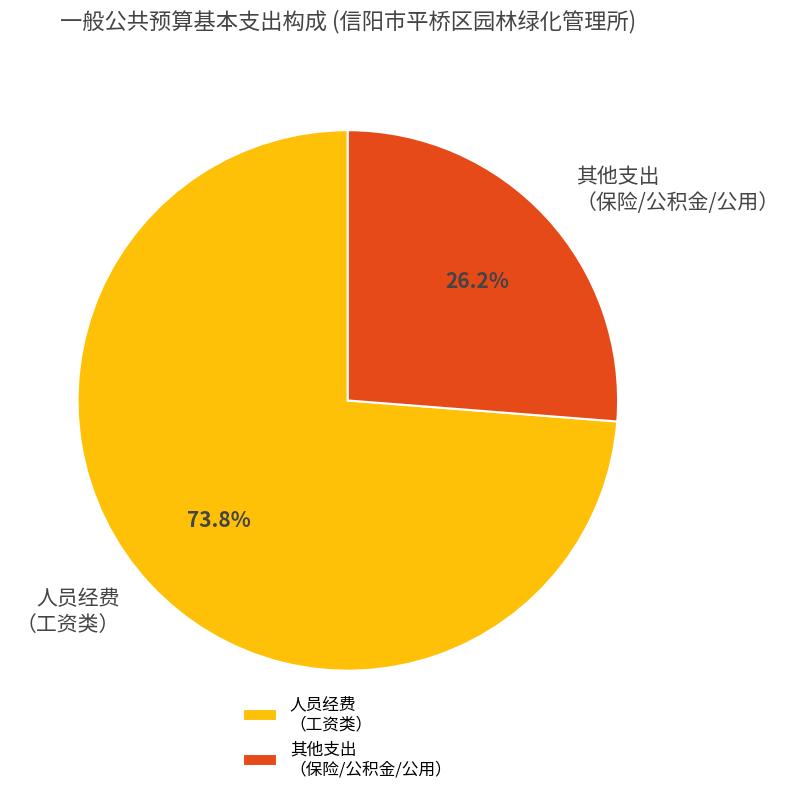

How much of the chart is everything except 人员经费 （工资类）?

26.2%